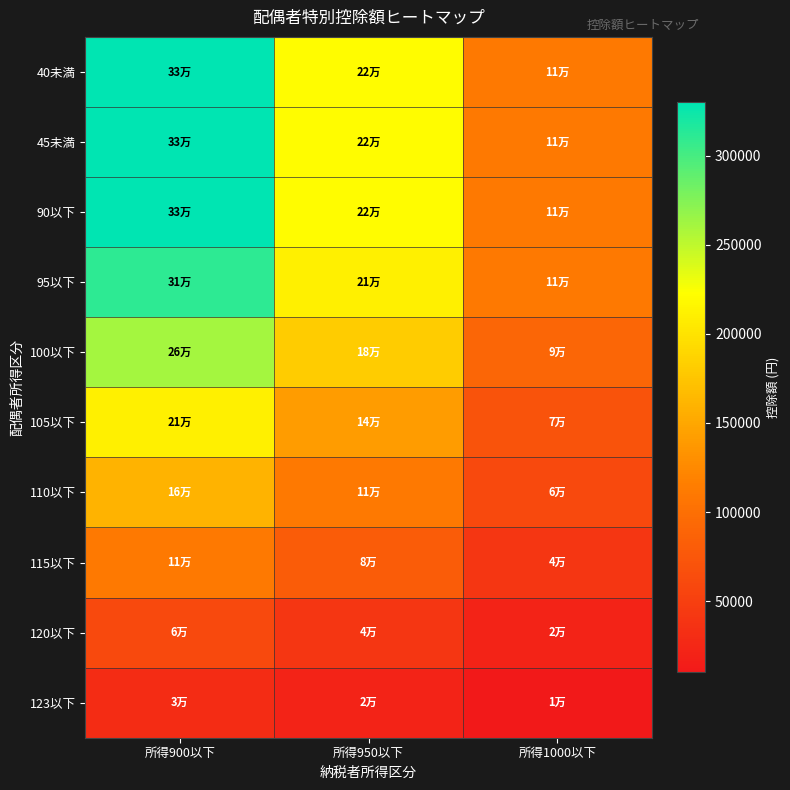

What is the maximum value shown in the chart?

330000